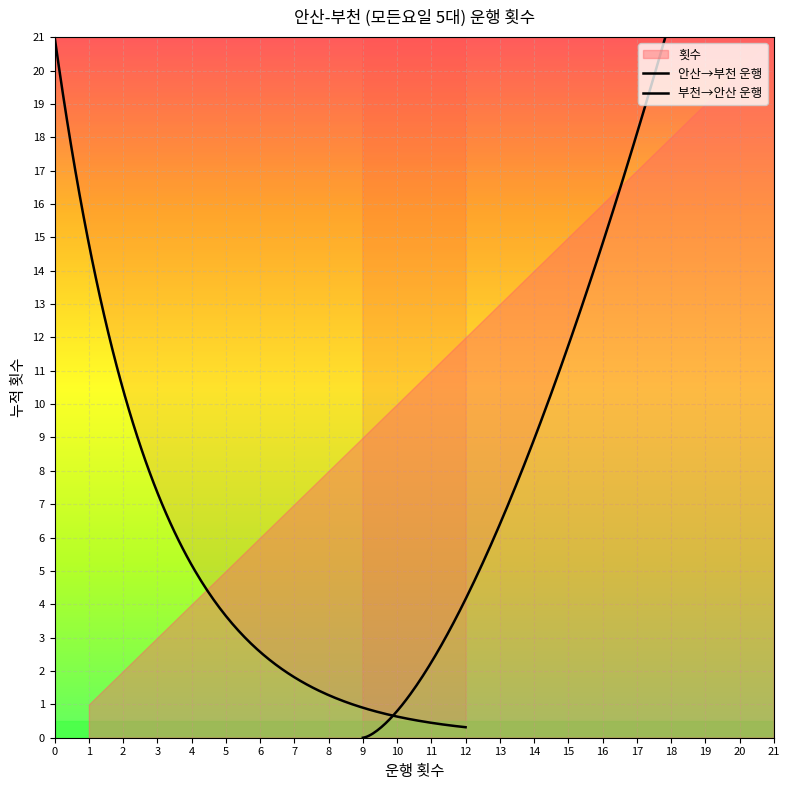

What is the difference between the maximum and second lowest values?

19